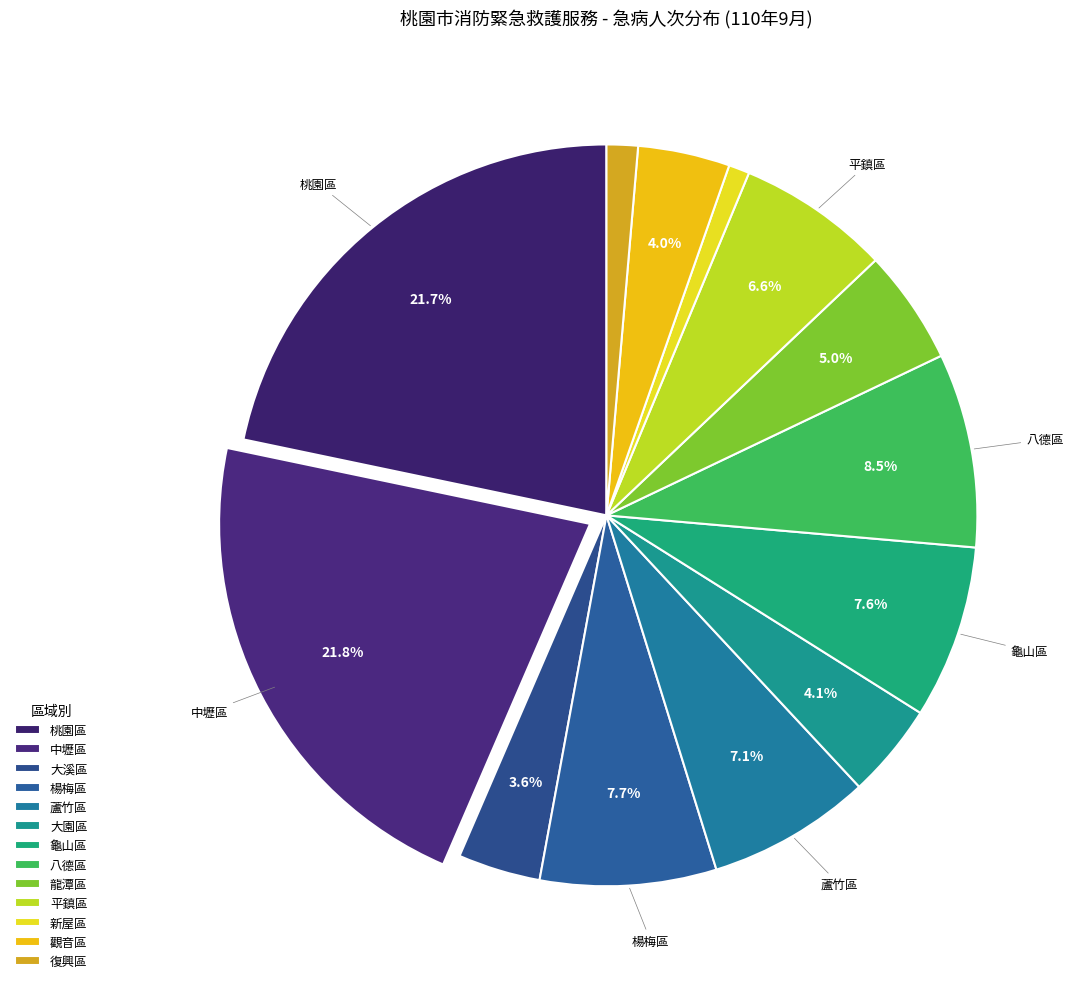

Count the number of slices in the pie.

13